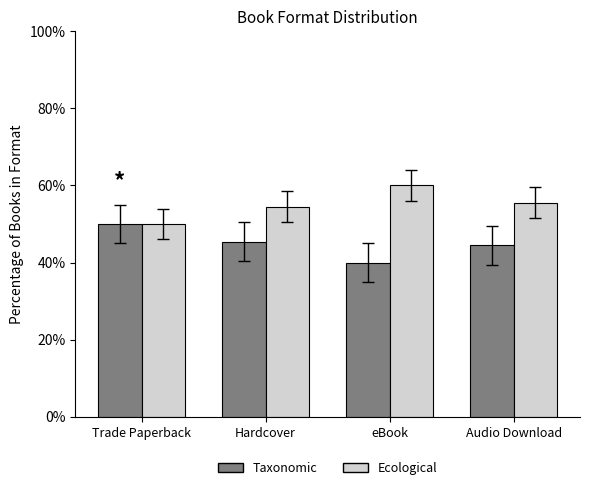

What is the total value across all series at Hardcover?

100.0